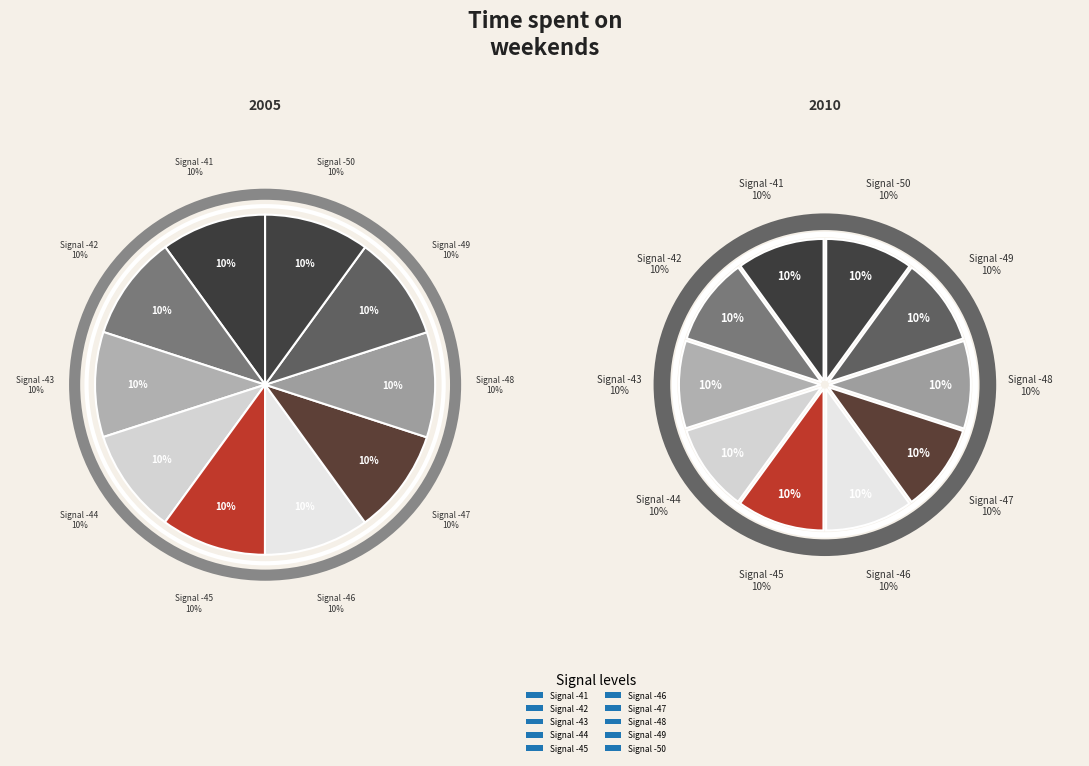

How many slices are in this pie chart?

10